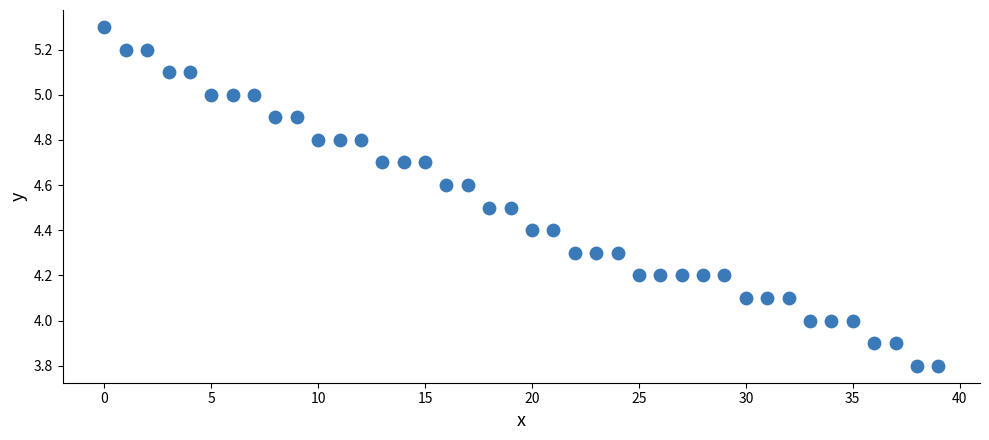

What is the range of Y values (max minus min)?

1.5